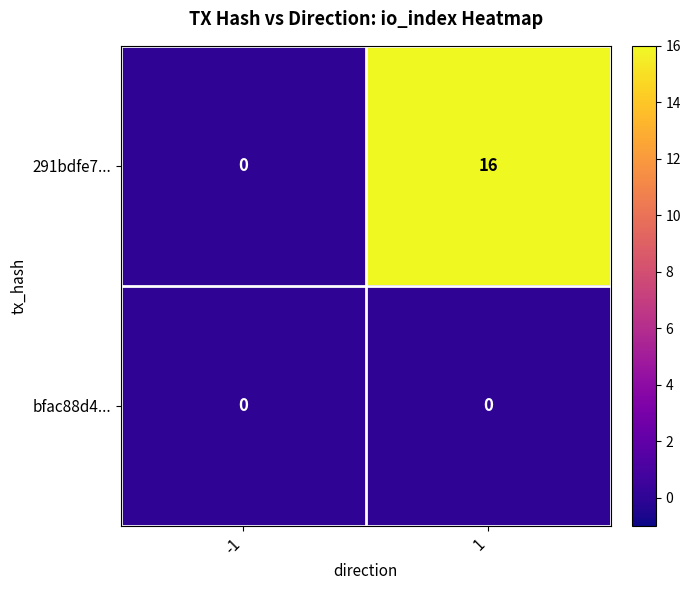

At which category is the sum across all series the highest?

1